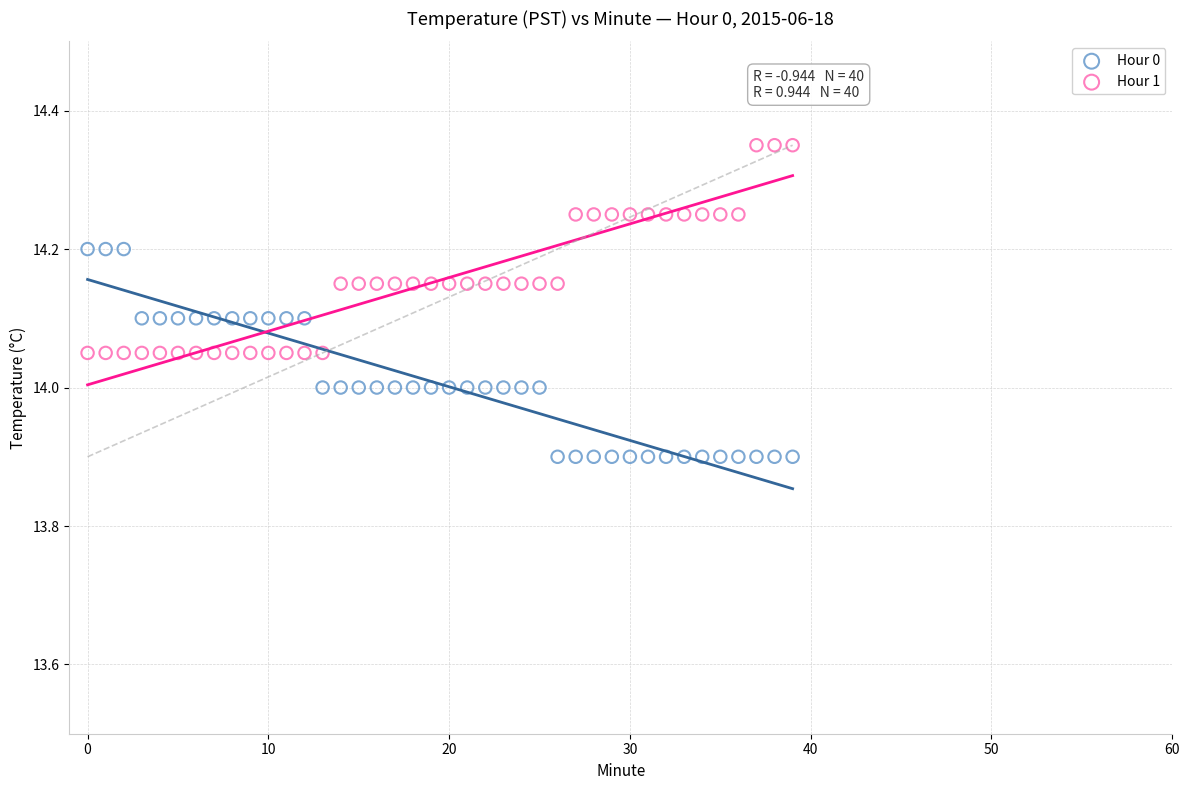

Which series reaches the minimum Y coordinate?

Hour 0